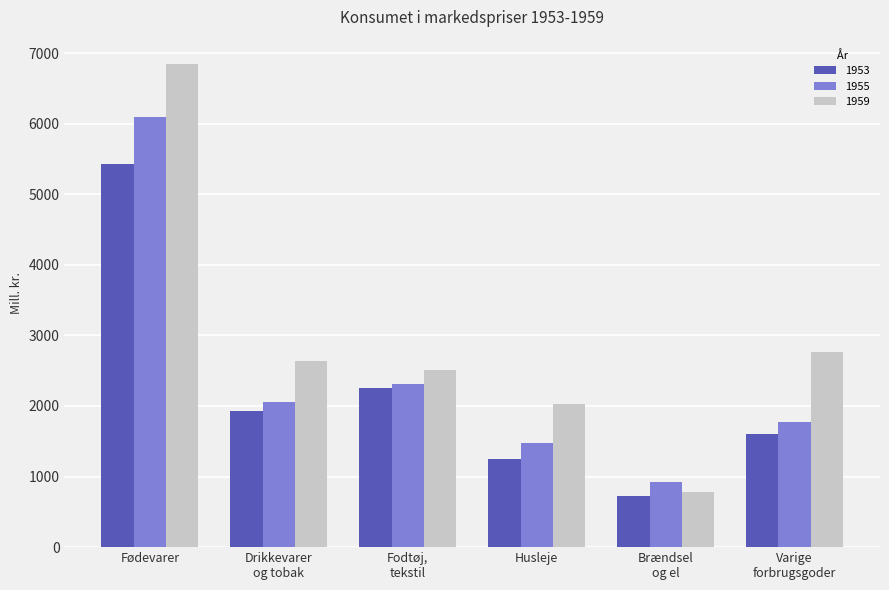

Rank the series by their maximum value, from highest to lowest.

1959, 1955, 1953